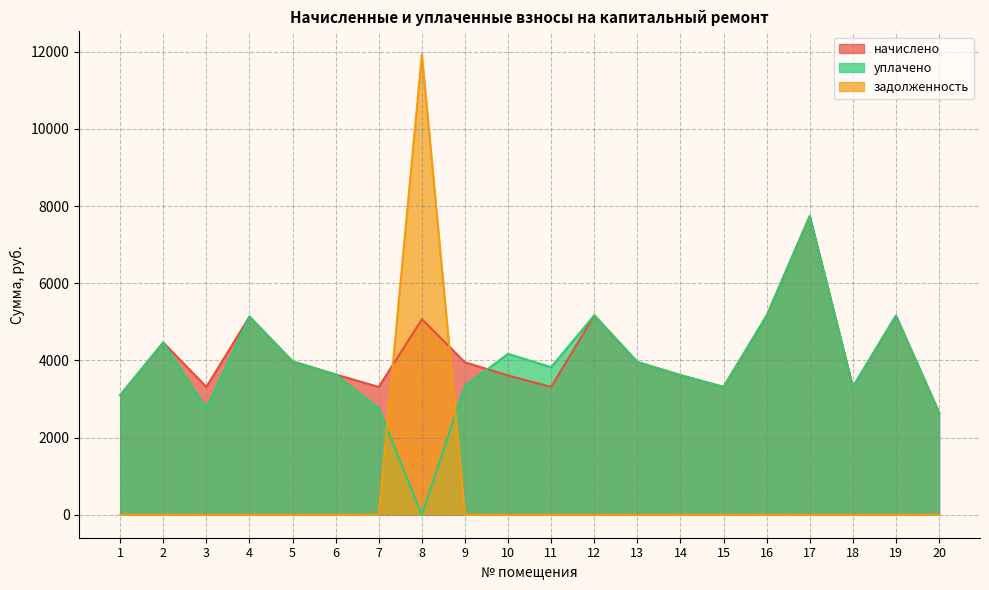

Rank the categories by задолженность value from lowest to highest.

1, 2, 3, 4, 5, 6, 7, 9, 10, 11, 12, 13, 14, 15, 16, 17, 18, 19, 20, 8